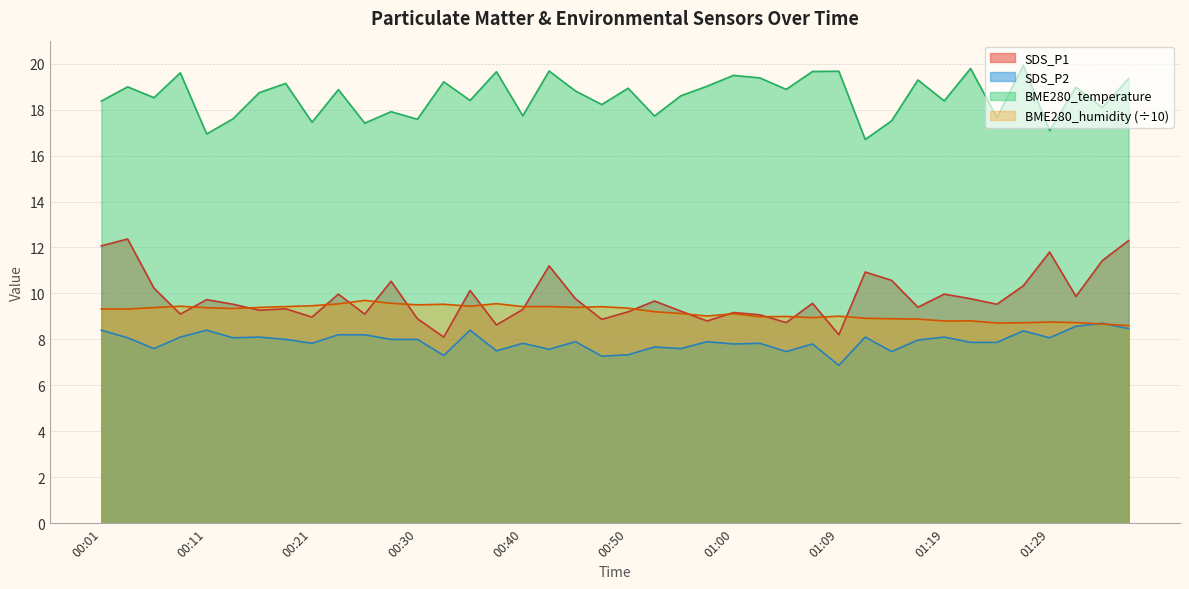

At how many categories does at least one series exceed 12?

40